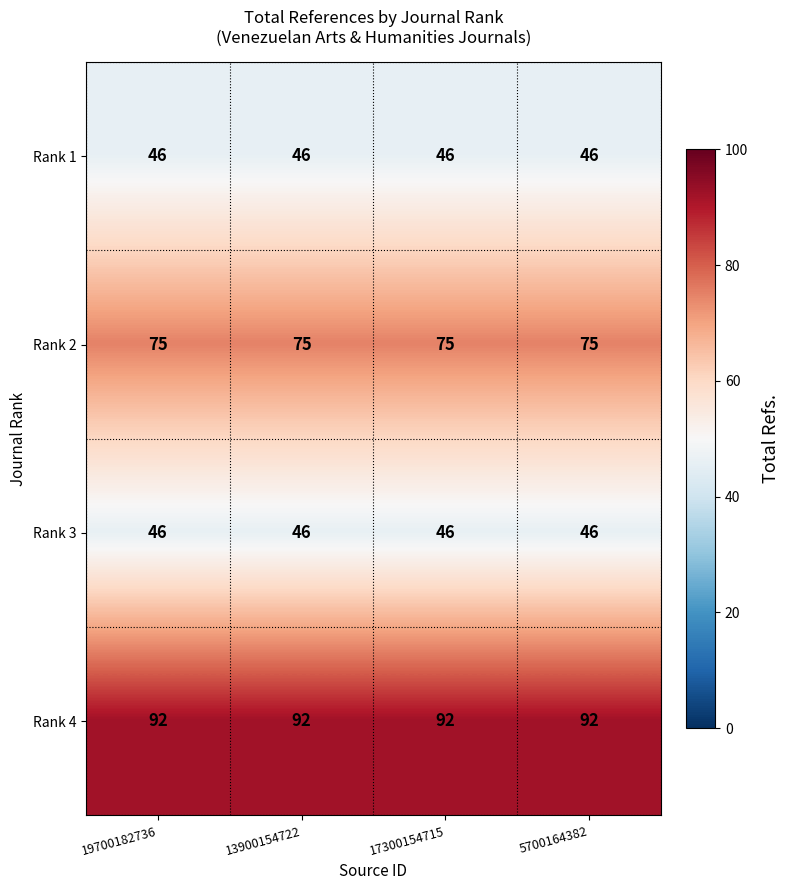

What is the approximate value of Rank 3 at 17300154715?

46